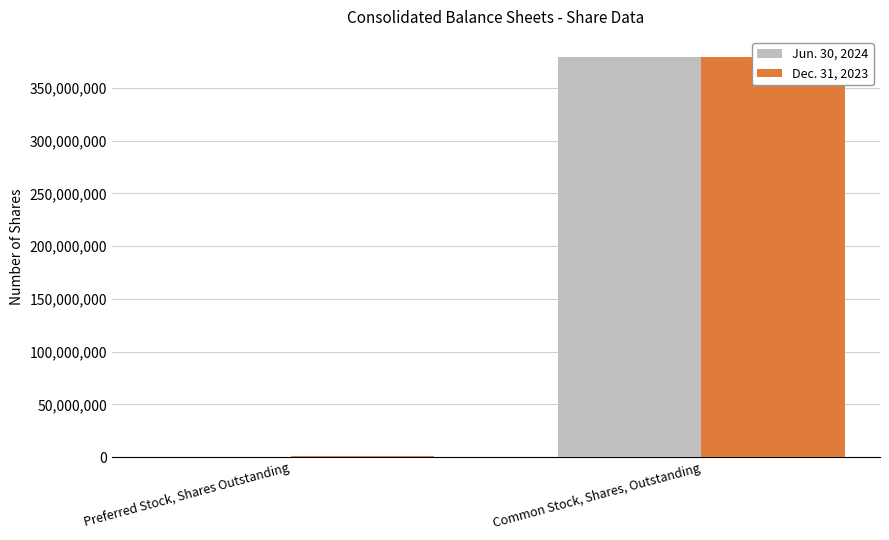

What is the minimum value shown in the chart?

343100